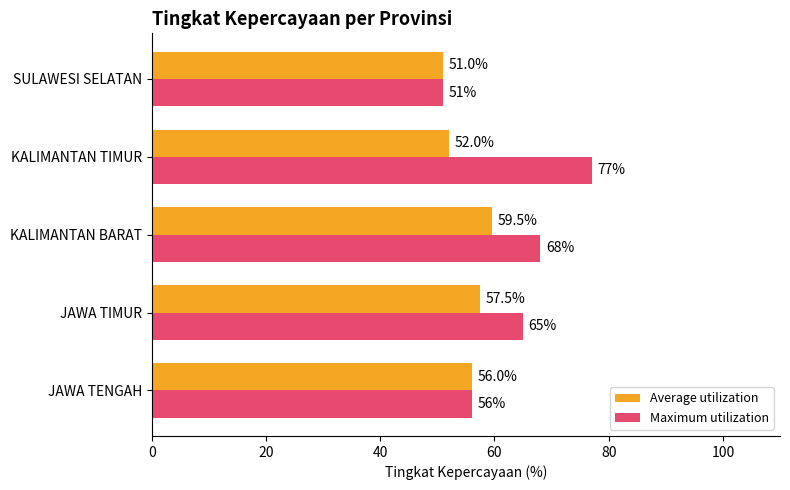

What is the difference between the maximum and second lowest values in the Maximum utilization series?

21.0